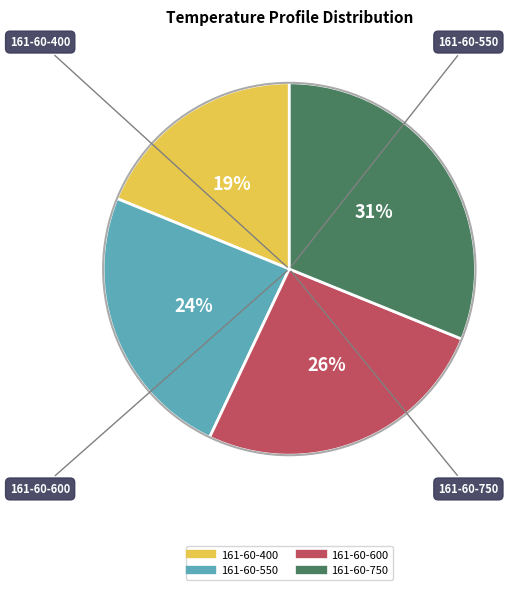

To the nearest percent, what is the average slice percentage?

25%